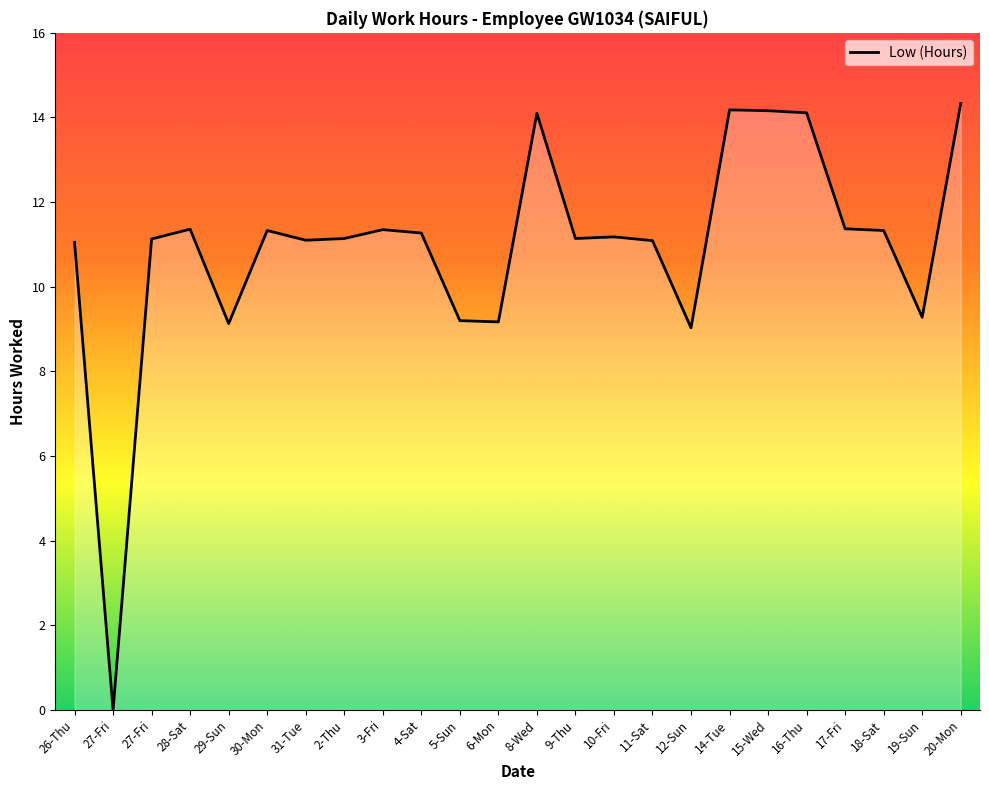

What is the difference between the values at 28-Sat and 14-Tue?

2.8